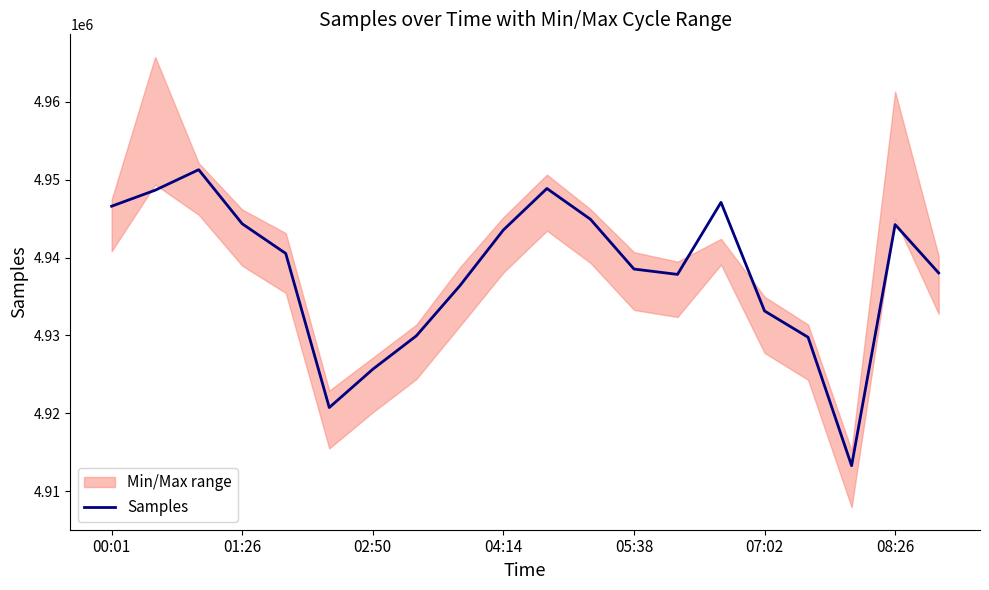

At which label does the data first exceed 4940536?

00:01